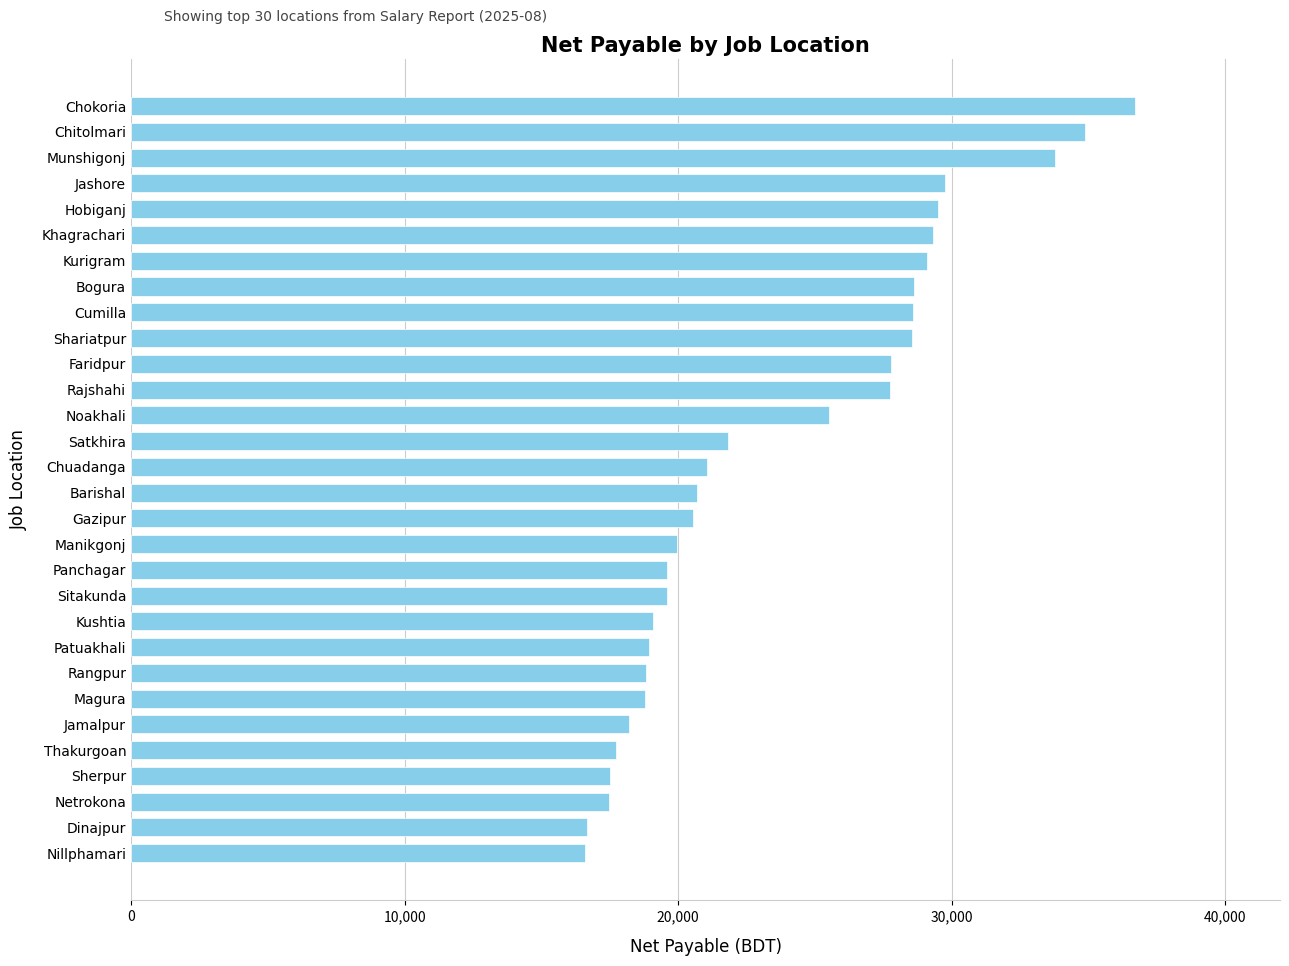

What is the value of the 10th bar from the top?

28551